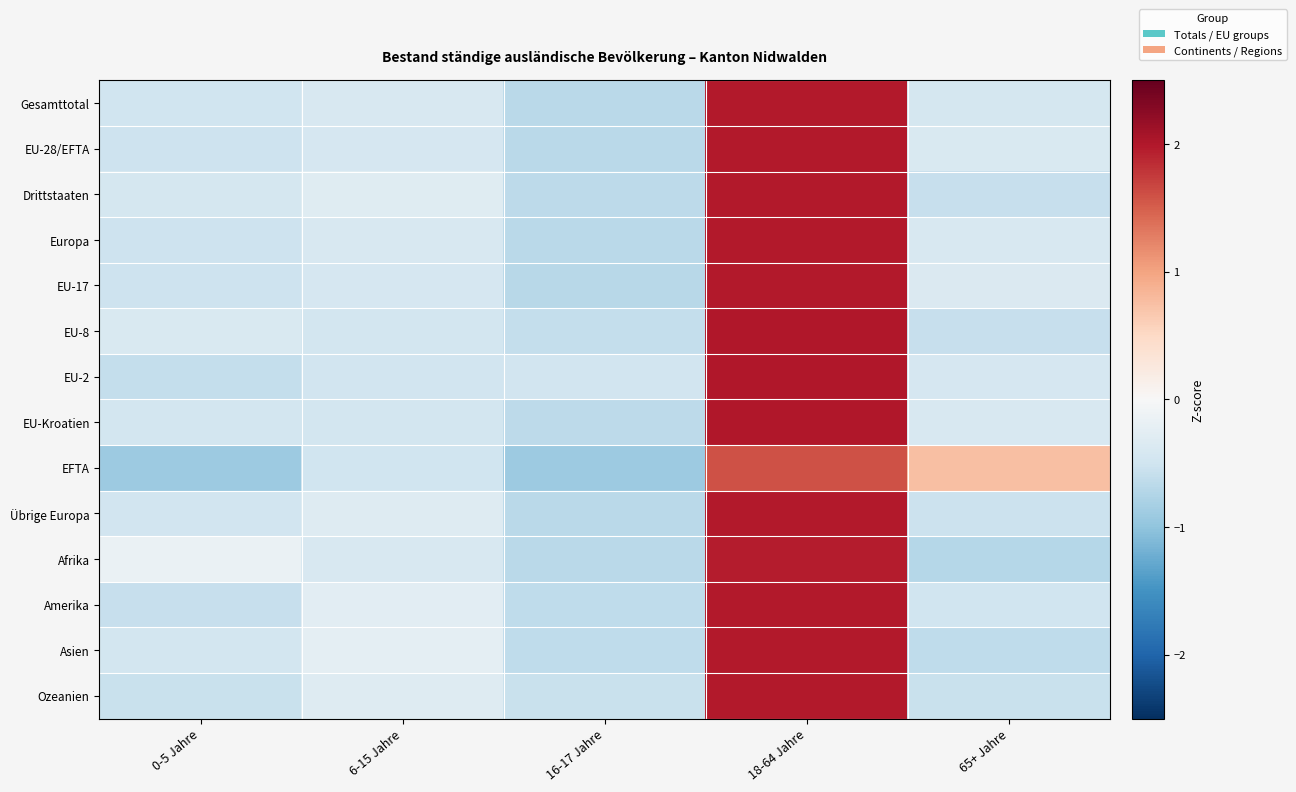

What is the difference between the highest and lowest values at 6-15 Jahre?

0.3